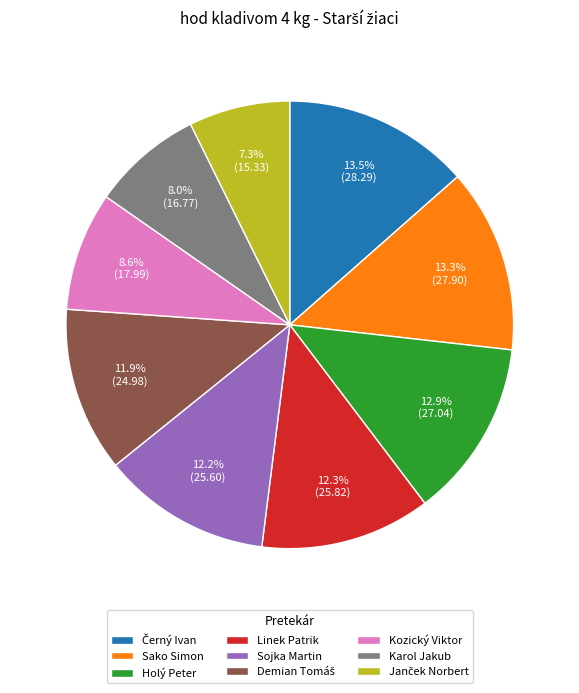

What is the ratio of the value at Linek Patrik to the value at Sojka Martin?

1.0